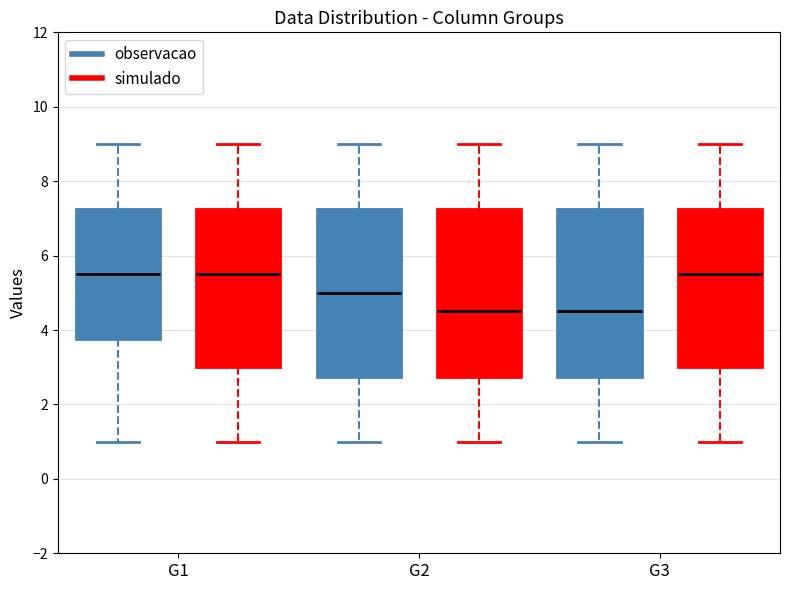

Reading left to right, transcribe this box plot: for each box, give where its median line is, the range the box spans, and where its two whiskers end, as read against the y-axis. The values are not printed on the chart, so give them approximately, as read against the axis.

G1 (observacao): median 5.6, box 3.8 to 7.2, whiskers 1.0 to 9.0
G1 (simulado): median 5.6, box 3.0 to 7.2, whiskers 1.0 to 9.0
G2 (observacao): median 5.0, box 2.8 to 7.2, whiskers 1.0 to 9.0
G2 (simulado): median 4.6, box 2.8 to 7.2, whiskers 1.0 to 9.0
G3 (observacao): median 4.6, box 2.8 to 7.2, whiskers 1.0 to 9.0
G3 (simulado): median 5.6, box 3.0 to 7.2, whiskers 1.0 to 9.0